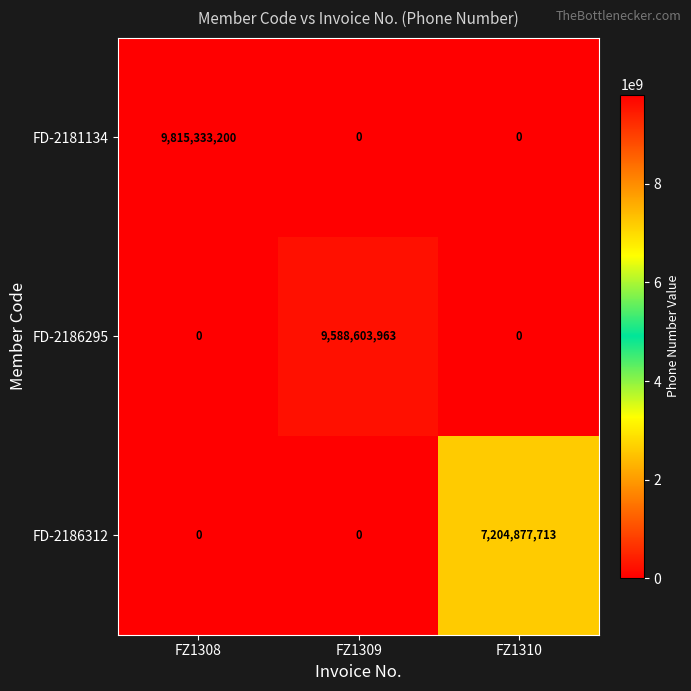

Which series has the largest range (max minus min)?

FD-2181134